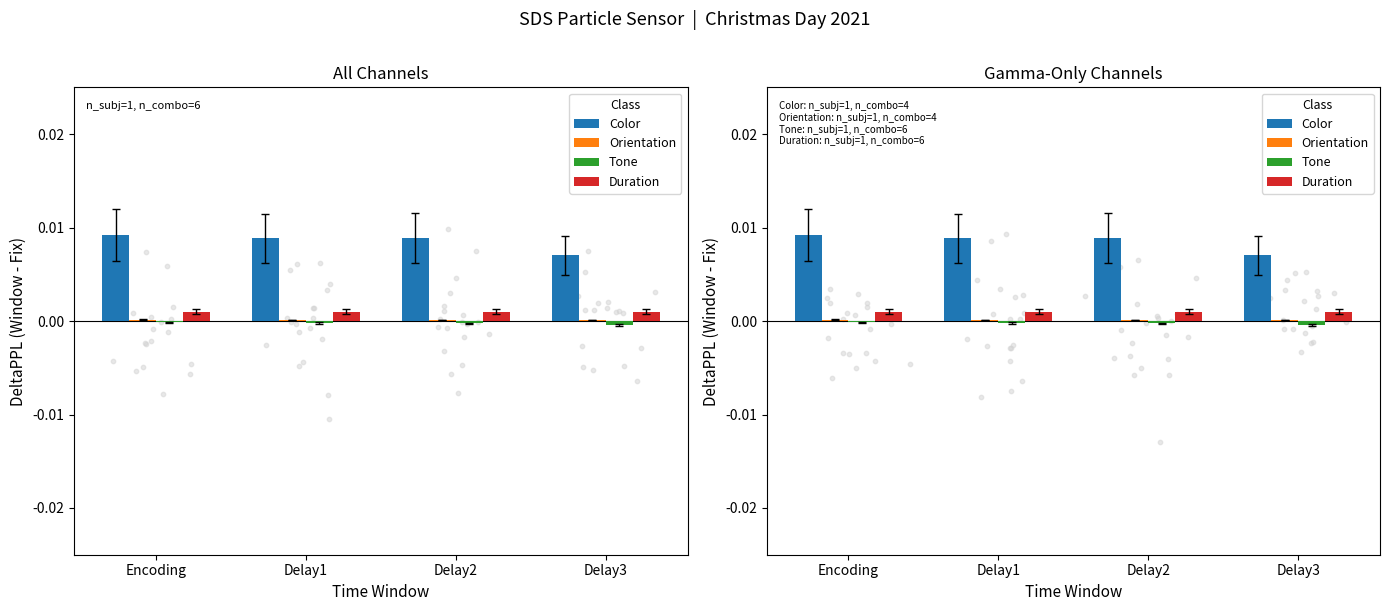

At which category is the sum across all series the highest?

Encoding